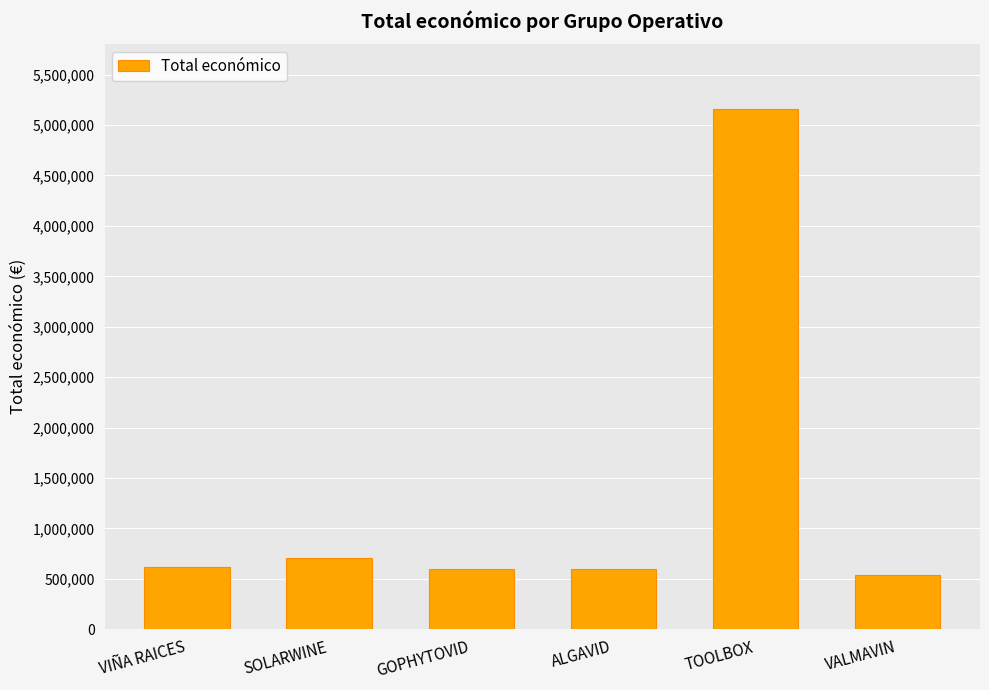

How many distinct data groups are displayed?

1